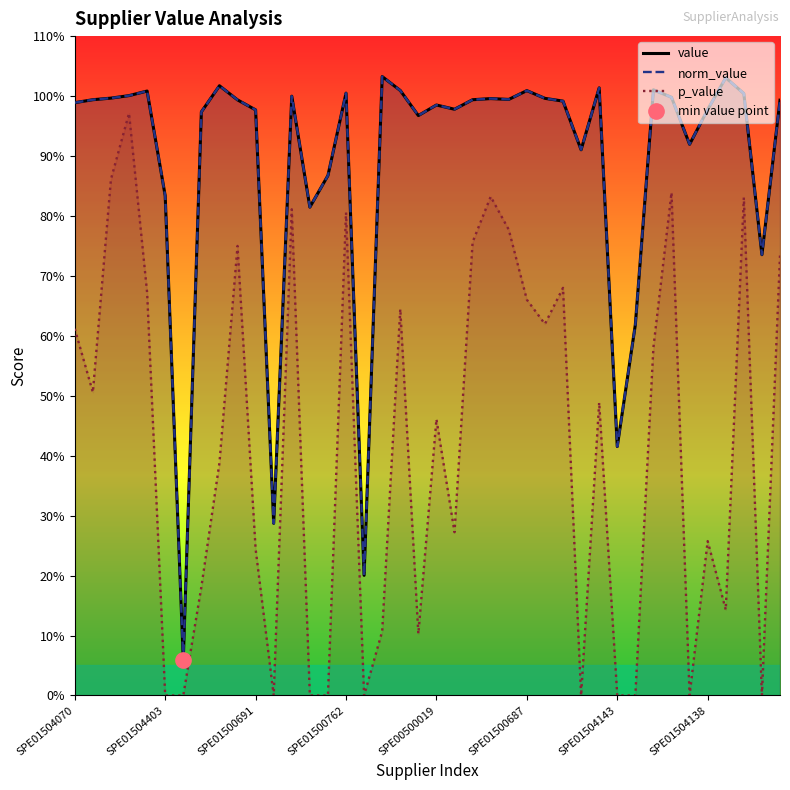

True or false: norm_value and value intersect in this chart.

False